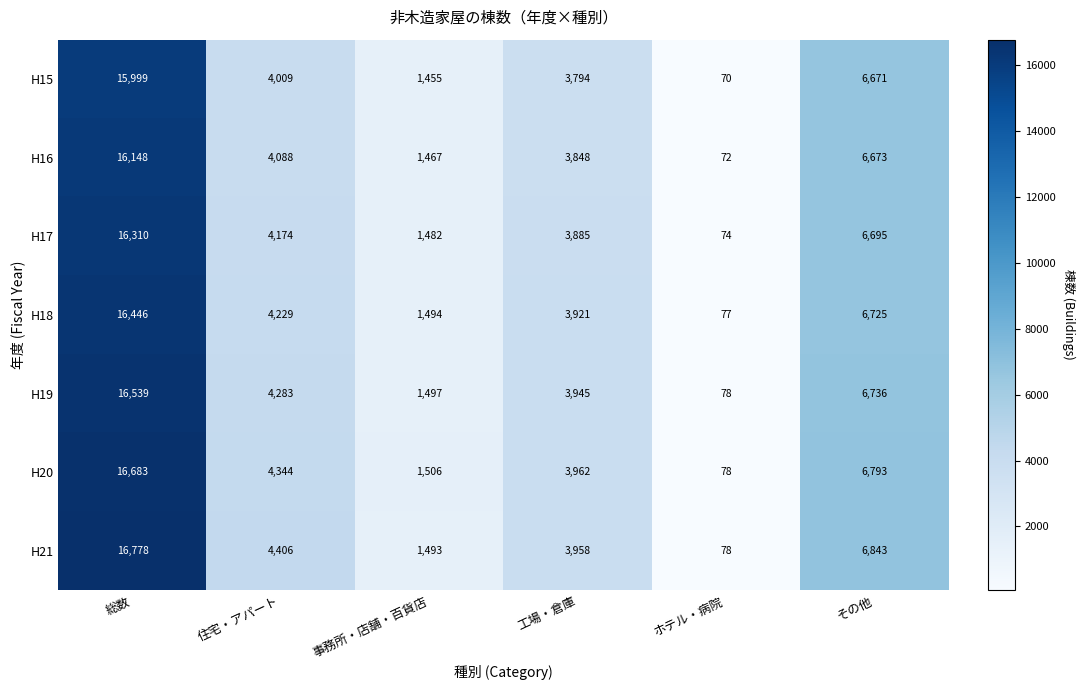

What is the difference between the maximum and minimum values in the H21 series?

16700